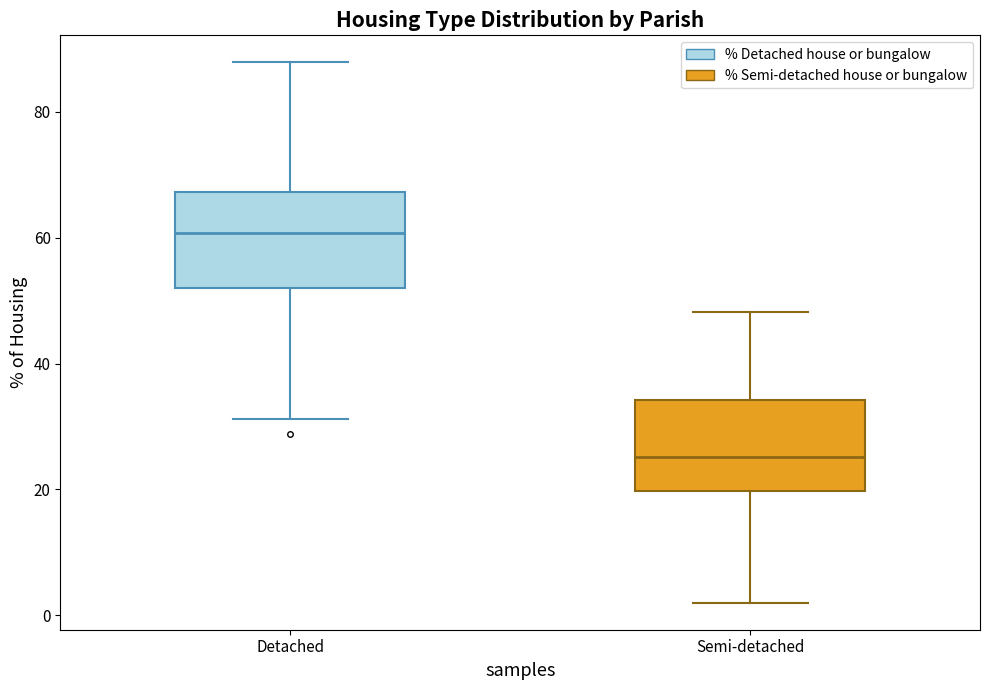

Where is the lower edge of the box for Semi-detached on the y-axis? The values are not printed on the chart, so give them approximately, as read against the axis.

20